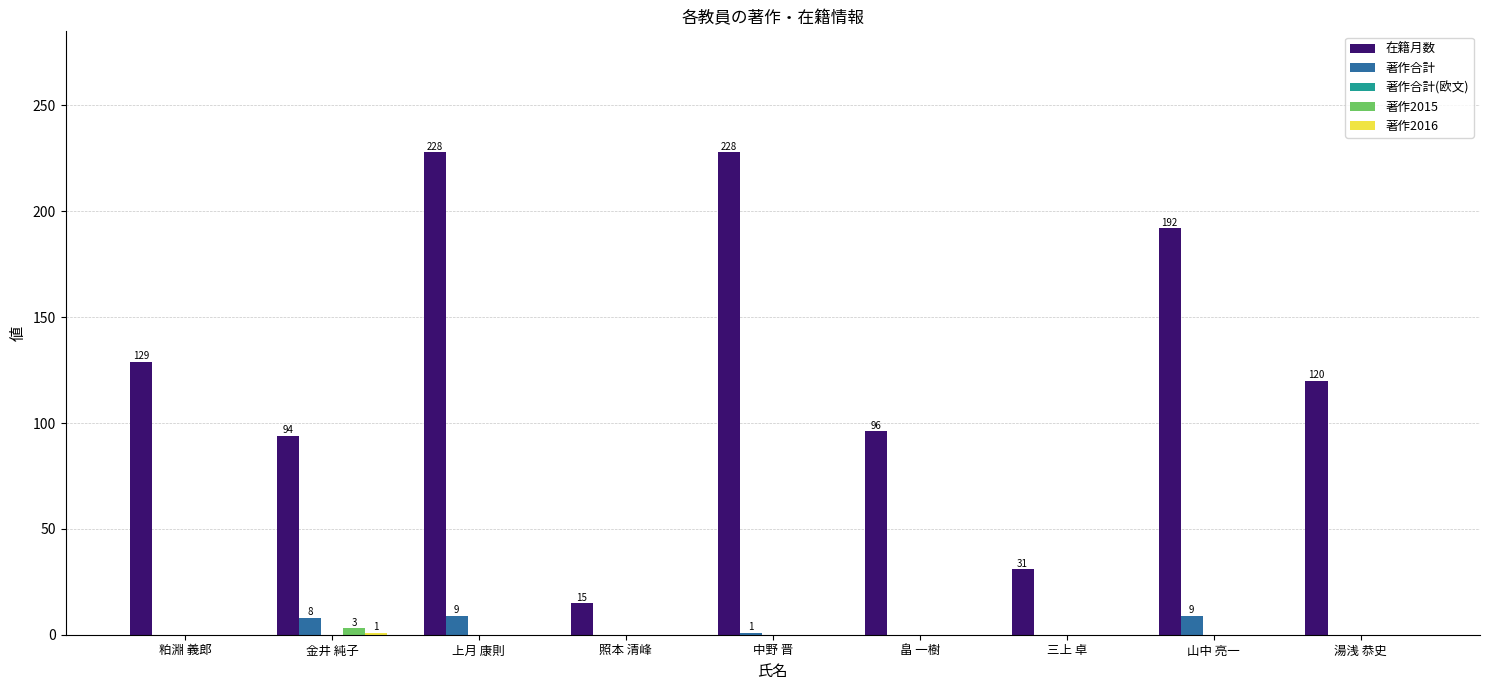

Where is 在籍月数 nearest to the value 121?

湯浅 恭史